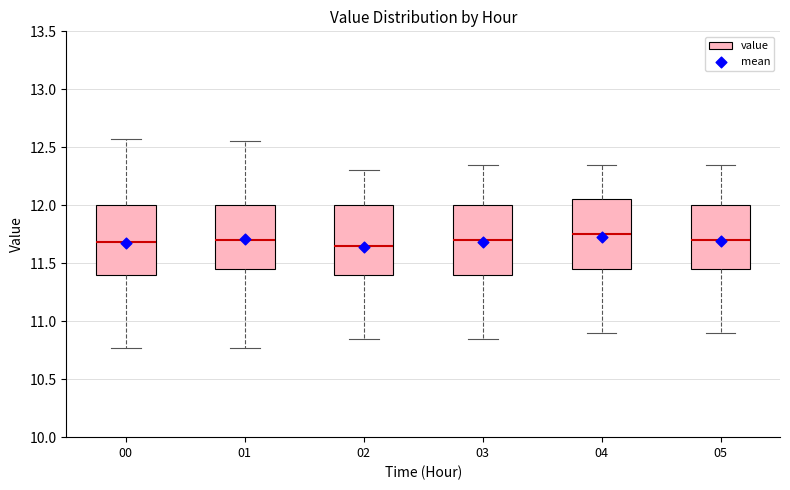

Reading left to right, transcribe this box plot: for each box, give where its median line is, the range the box spans, and where its two whiskers end, as read against the y-axis. The values are not printed on the chart, so give them approximately, as read against the axis.

00: median 11.70, box 11.40 to 12.00, whiskers 10.75 to 12.55
01: median 11.70, box 11.45 to 12.00, whiskers 10.75 to 12.55
02: median 11.65, box 11.40 to 12.00, whiskers 10.85 to 12.30
03: median 11.70, box 11.40 to 12.00, whiskers 10.85 to 12.35
04: median 11.75, box 11.45 to 12.05, whiskers 10.90 to 12.35
05: median 11.70, box 11.45 to 12.00, whiskers 10.90 to 12.35